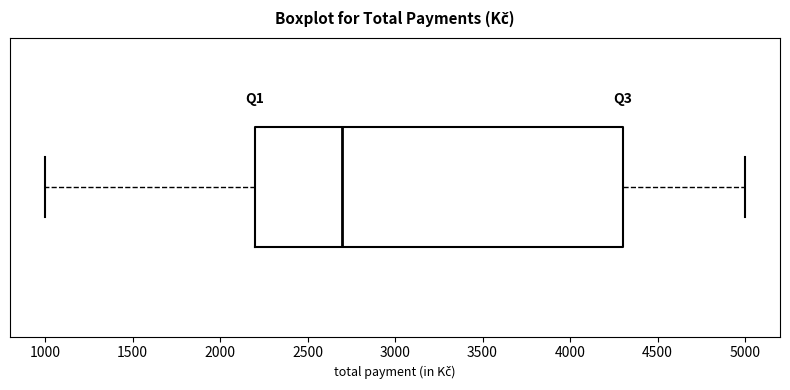

Transcribe this box plot: give where the median line is, the range the box spans, and where the two whiskers end, as read against the x-axis. The values are not printed on the chart, so give them approximately, as read against the axis.

median 2700, box 2200 to 4300, whiskers 1000 to 5000